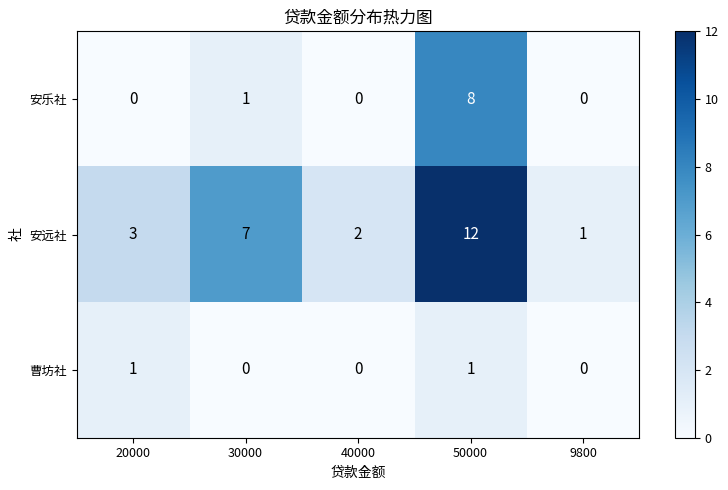

Where is 安远社 nearest to the value 6?

30000